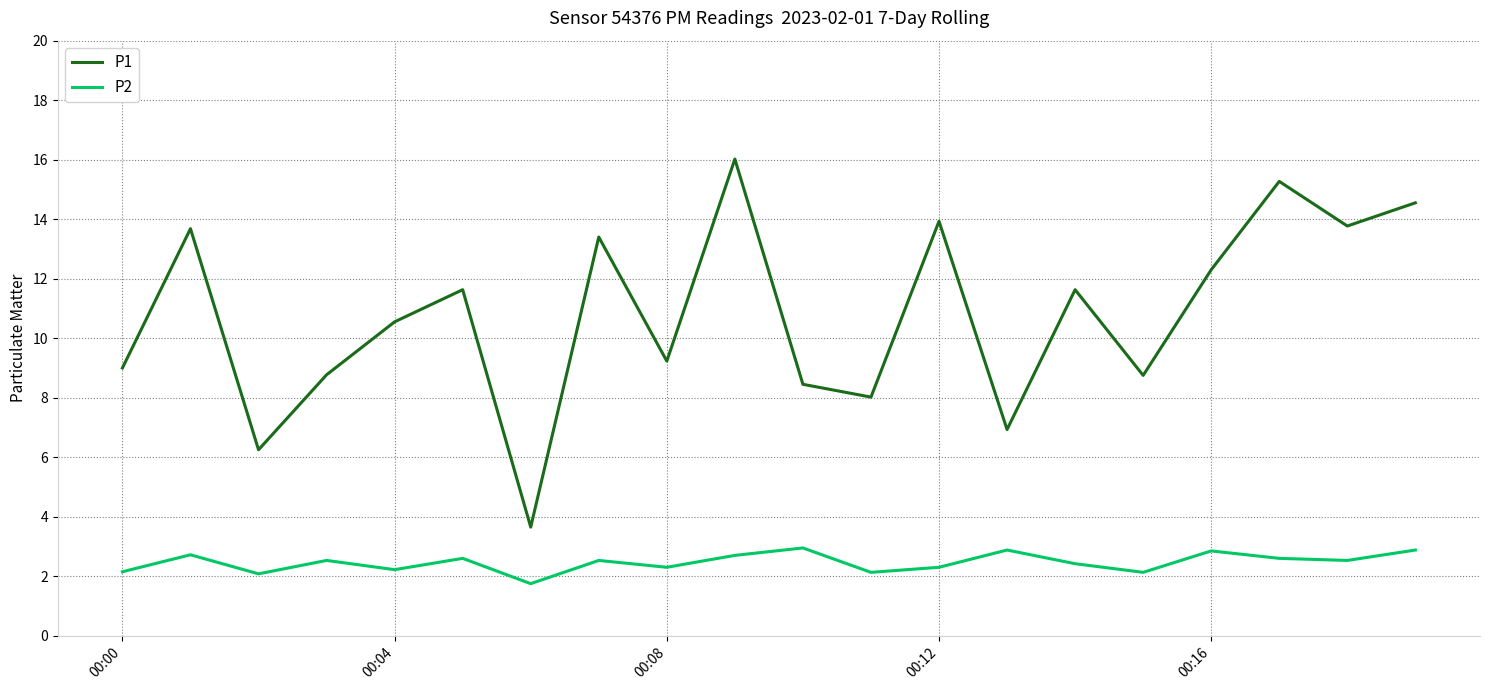

True or false: P1 and P2 intersect in this chart.

False